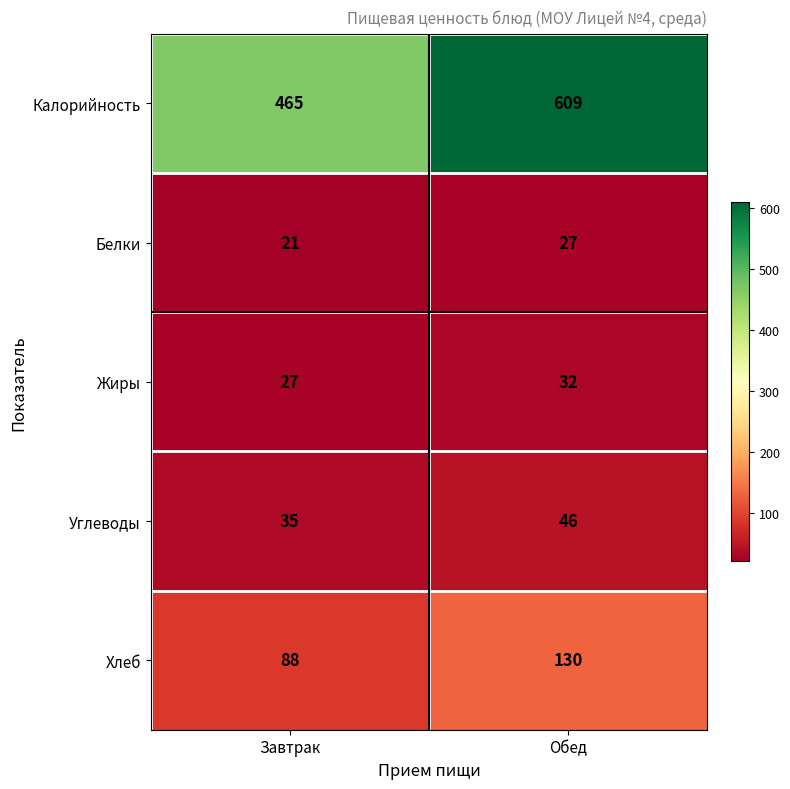

At which label is Хлеб closest to 109?

Завтрак